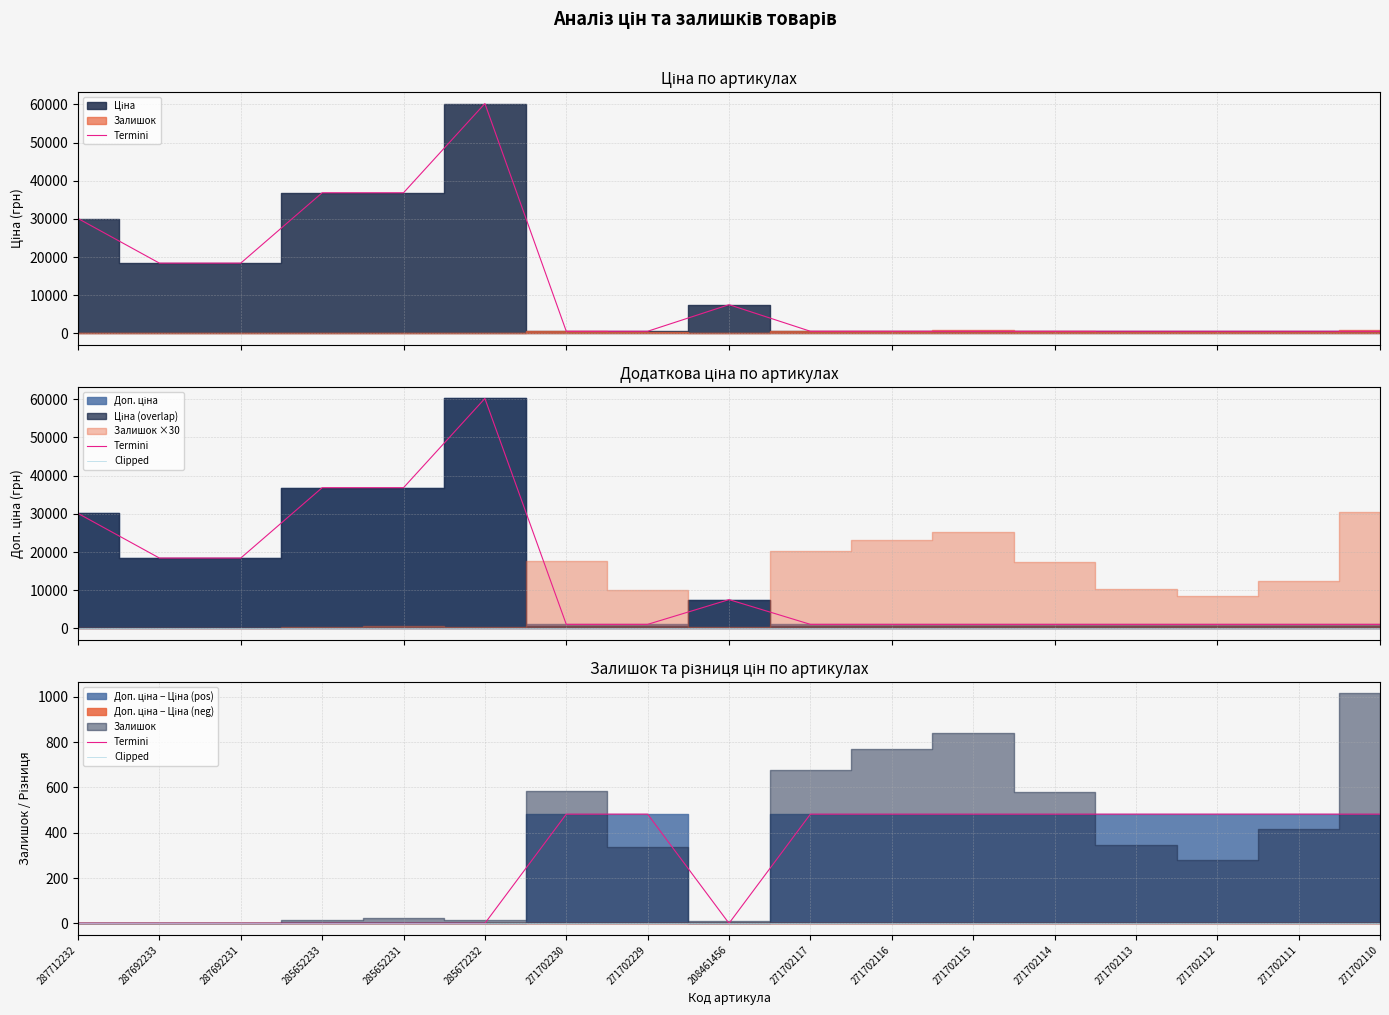

Which category has the lowest value across all series?

287712232